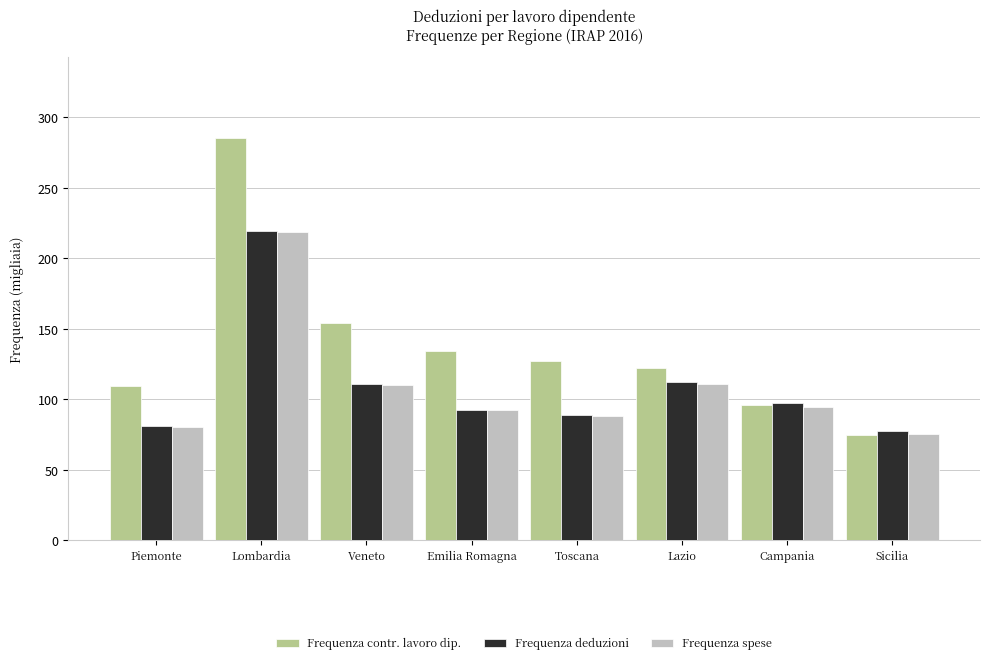

What is the label of the 5th bar from the right?

Emilia Romagna